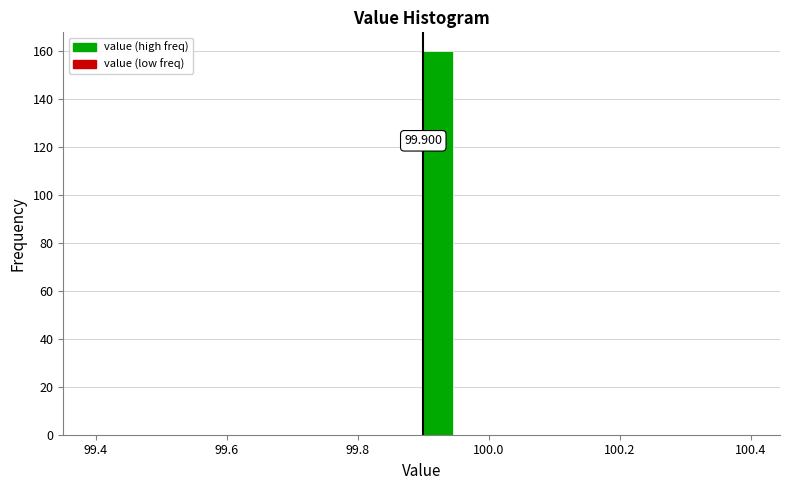

Around what value on the x-axis is the tallest bar? Give the approximate position of its centre, as read against the axis.

99.92